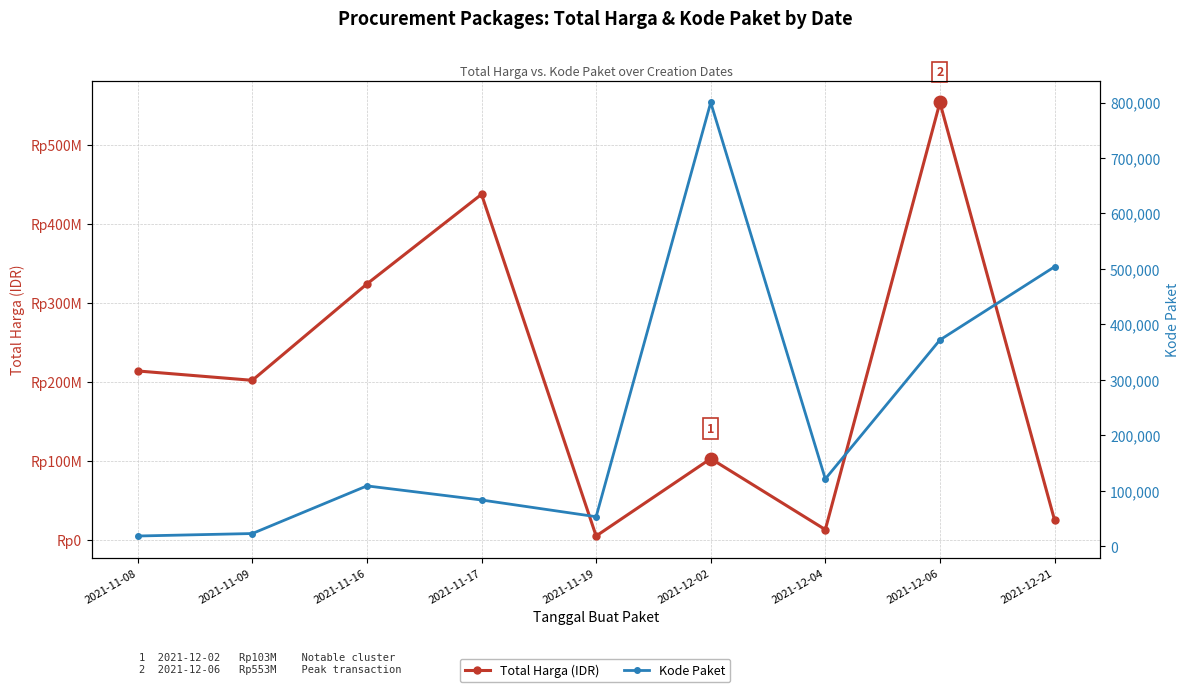

The value of Kode Paket at 2021-11-08 is 18691. True or false?

True